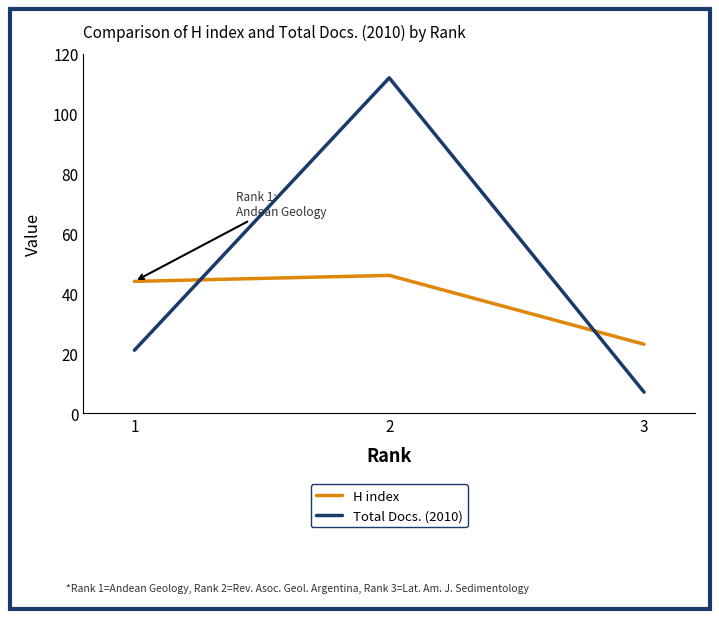

Rank the series by their average value, from lowest to highest.

H index, Total Docs. (2010)